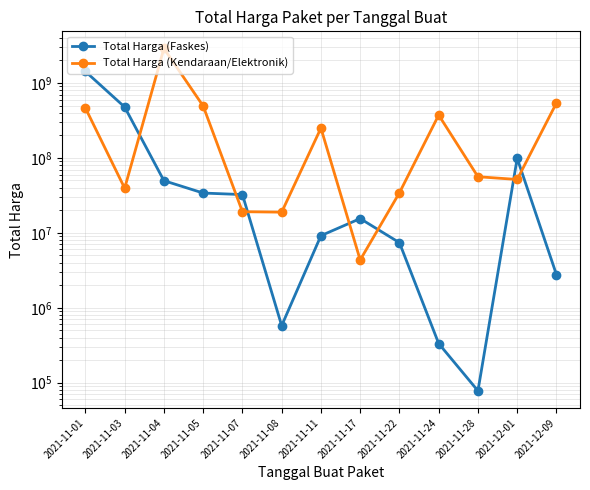

Is this an area chart (filled region under the line)?

No